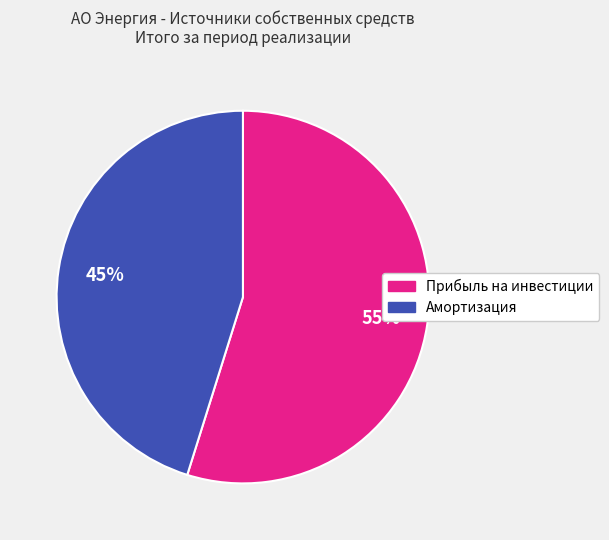

Is it true that Амортизация is 36% of the pie?

False